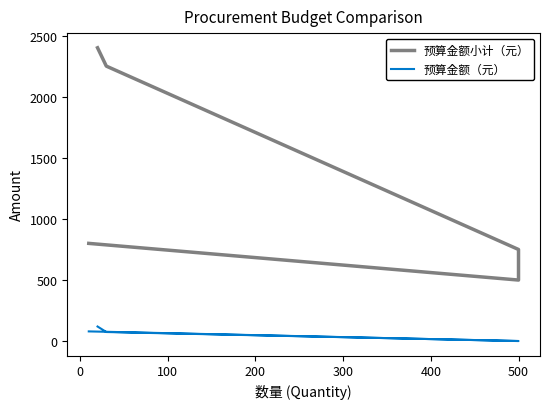

What are all the series names shown in the legend?

预算金额小计（元）, 预算金额（元）